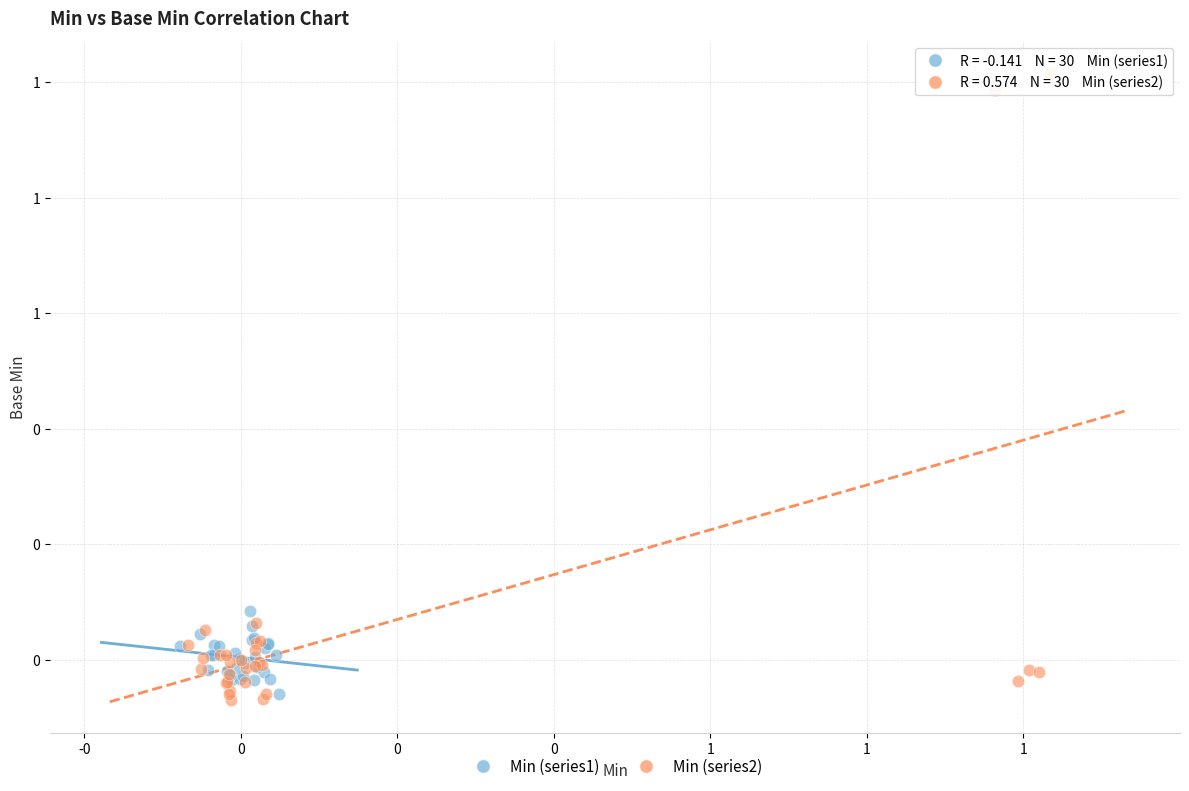

Which series contains the highest Y value?

Min (series2)